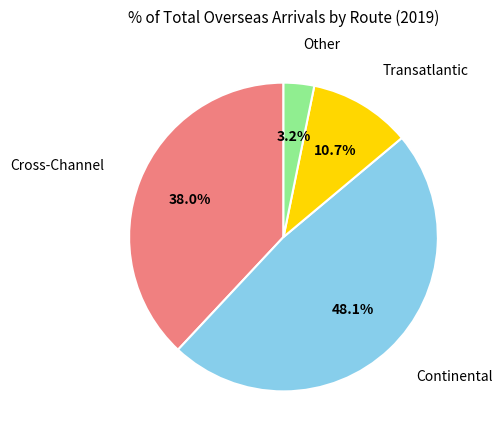

Does any single category account for the majority?

No